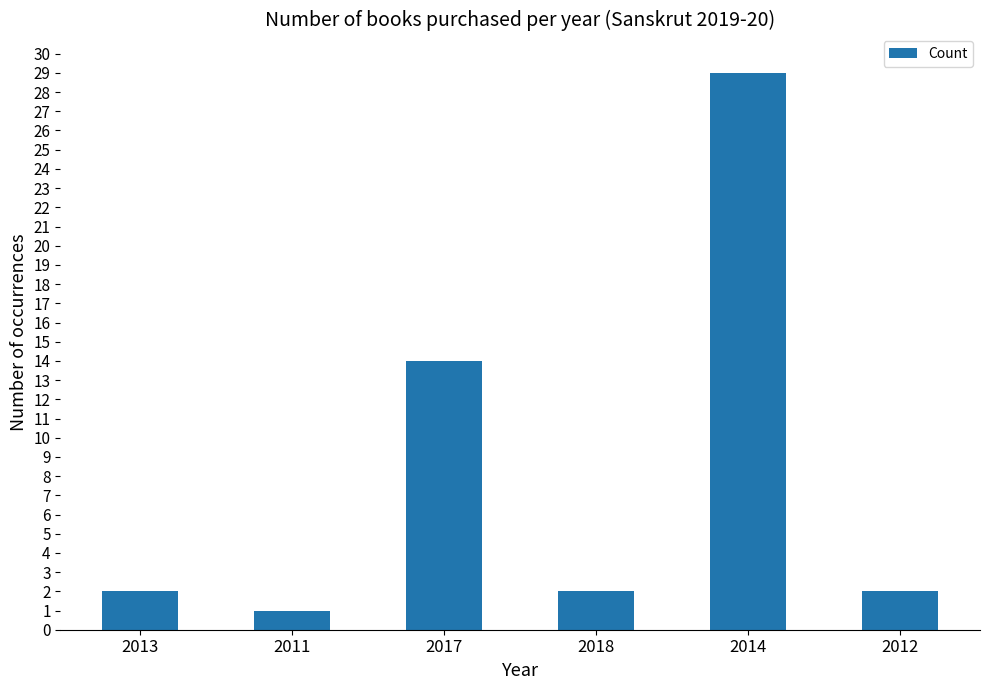

Is it true that the value at 2017 is 14?

True